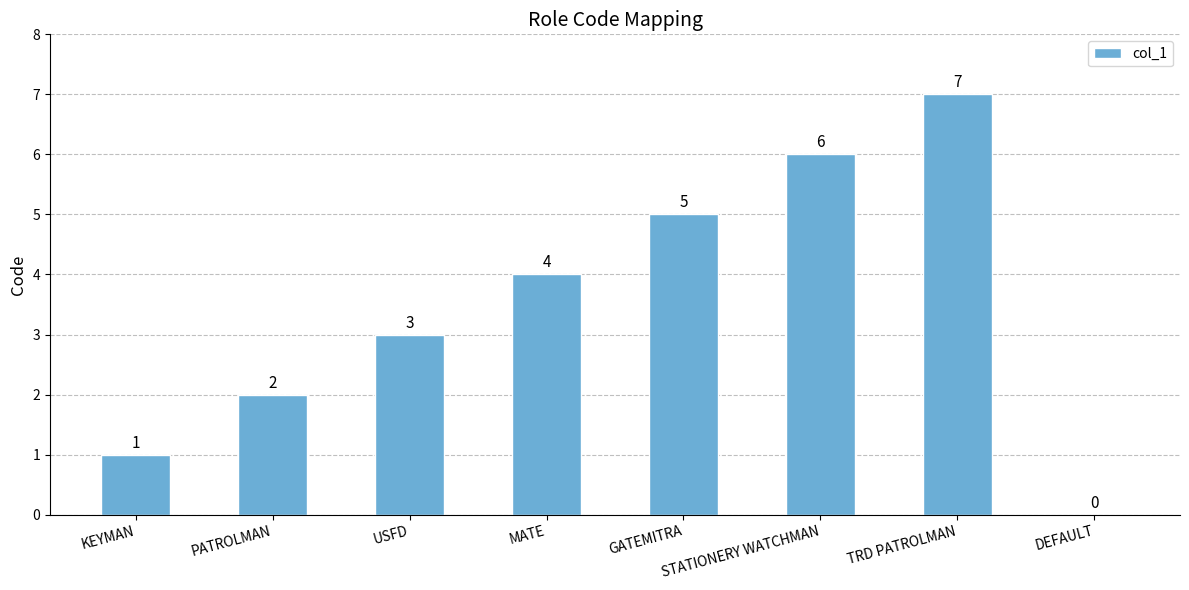

Between GATEMITRA and STATIONERY WATCHMAN, which is larger?

STATIONERY WATCHMAN